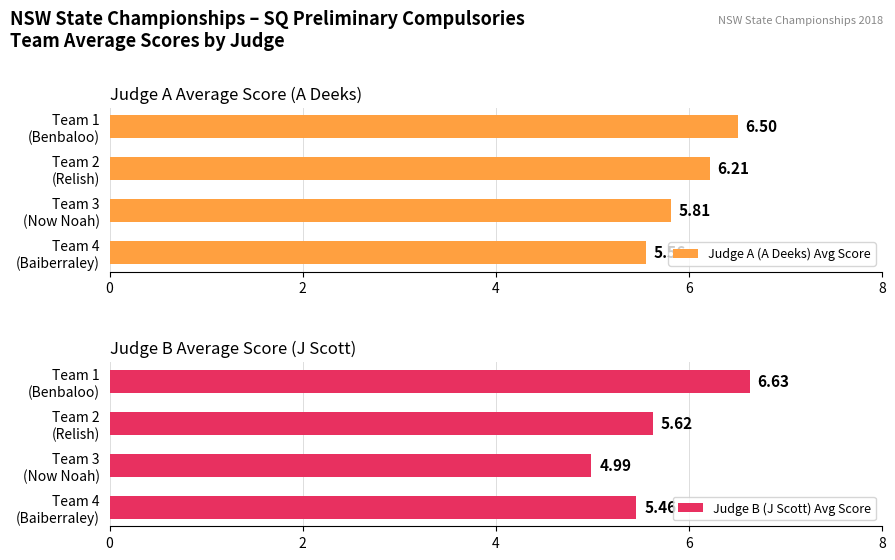

How many values in the Judge A (A Deeks) Avg Score series exceed 6?

2